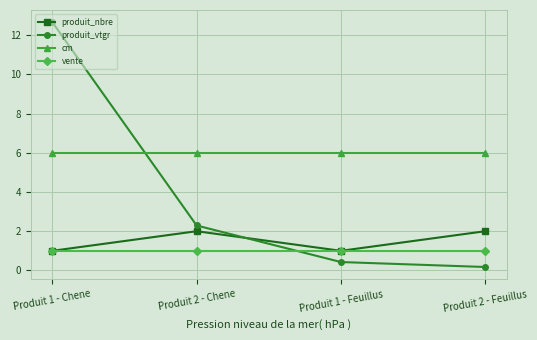

Is it true that cm equals 6.0 at Produit 1 - Chene?

True